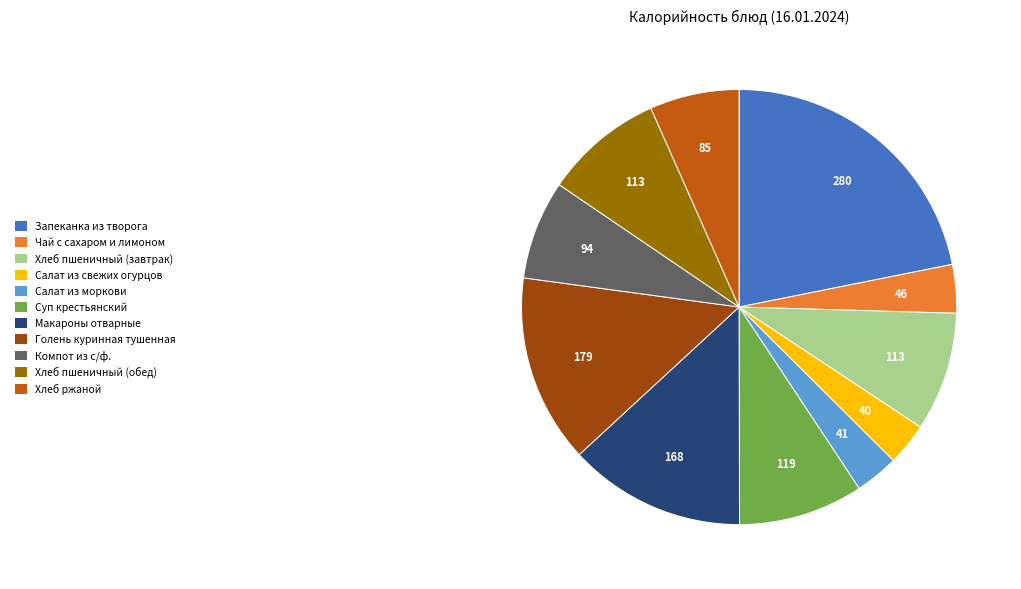

Count the number of slices in the pie.

11